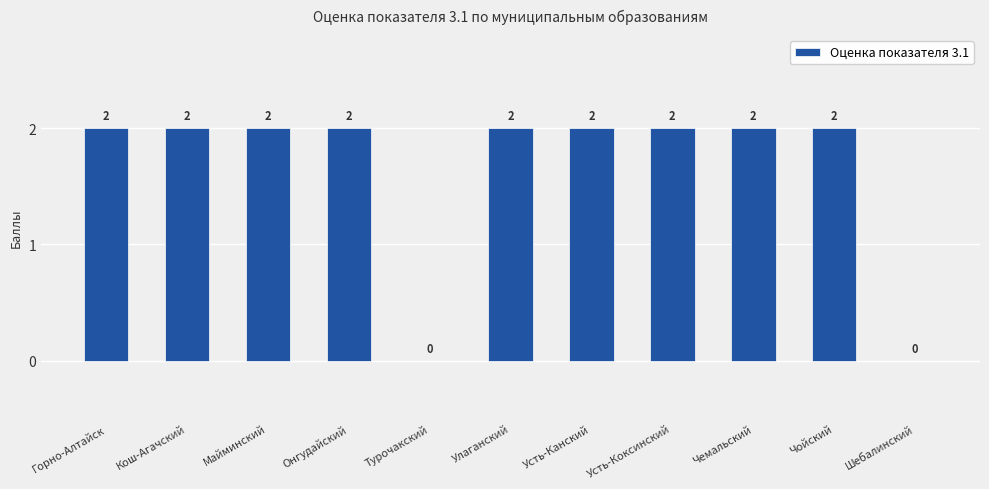

The chart shows a value of 3 at Чемальский. True or false?

False